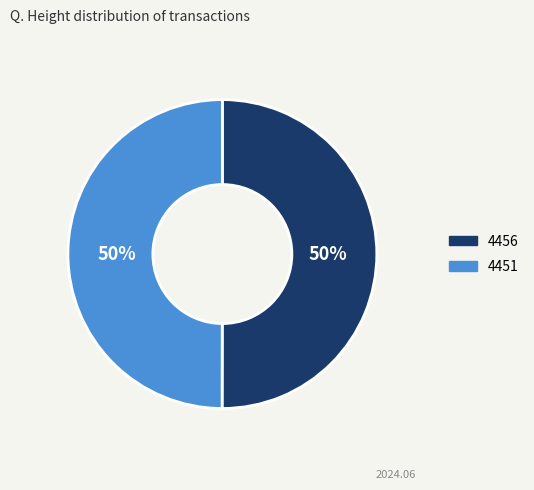

Count the number of slices in the pie.

2